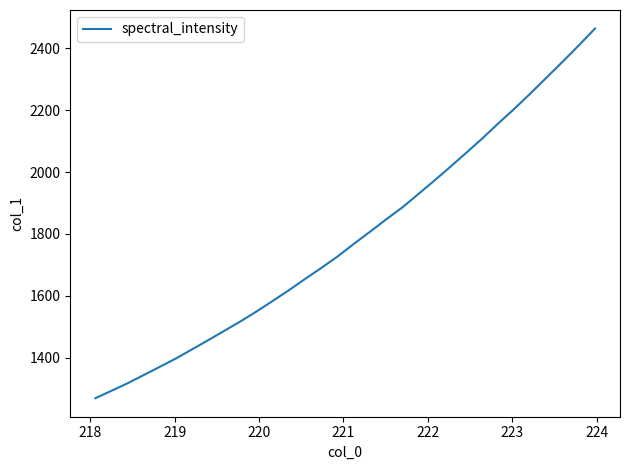

Count the number of data series in this chart.

1